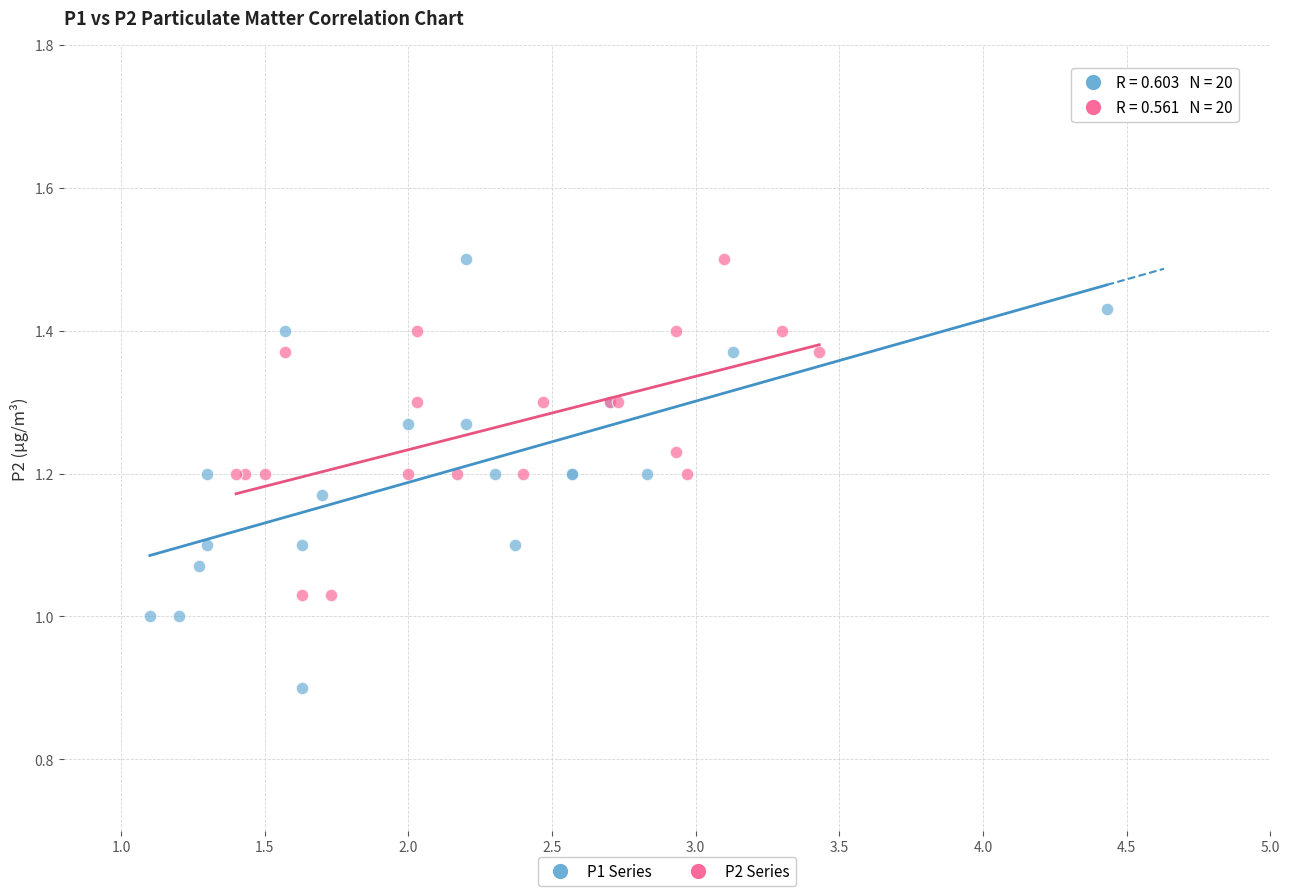

Which series contains the lowest Y value?

P1 Series